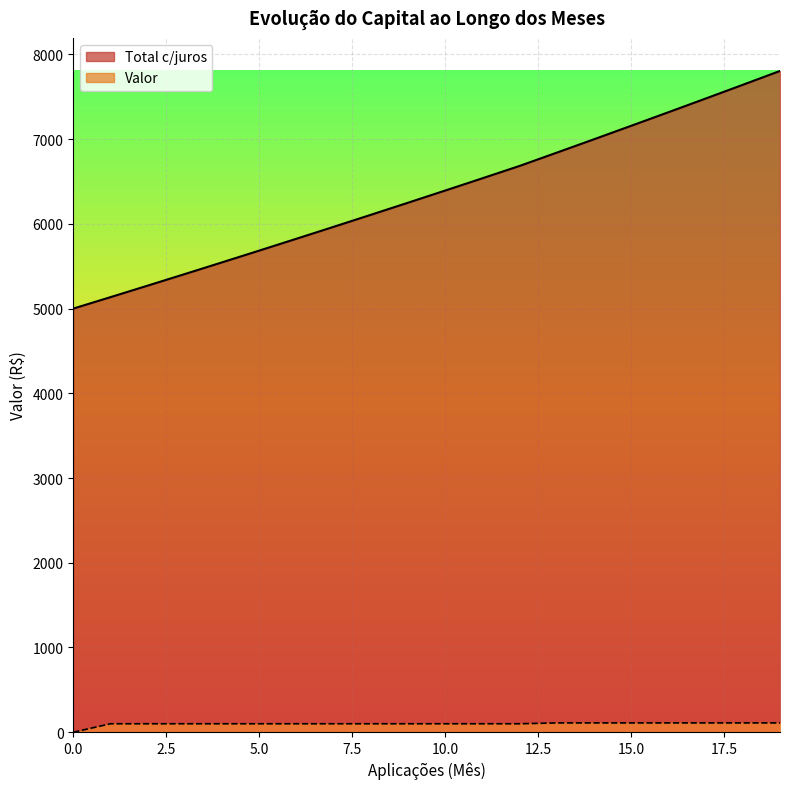

Rank the series by their maximum value, from lowest to highest.

Valor, Total c/juros